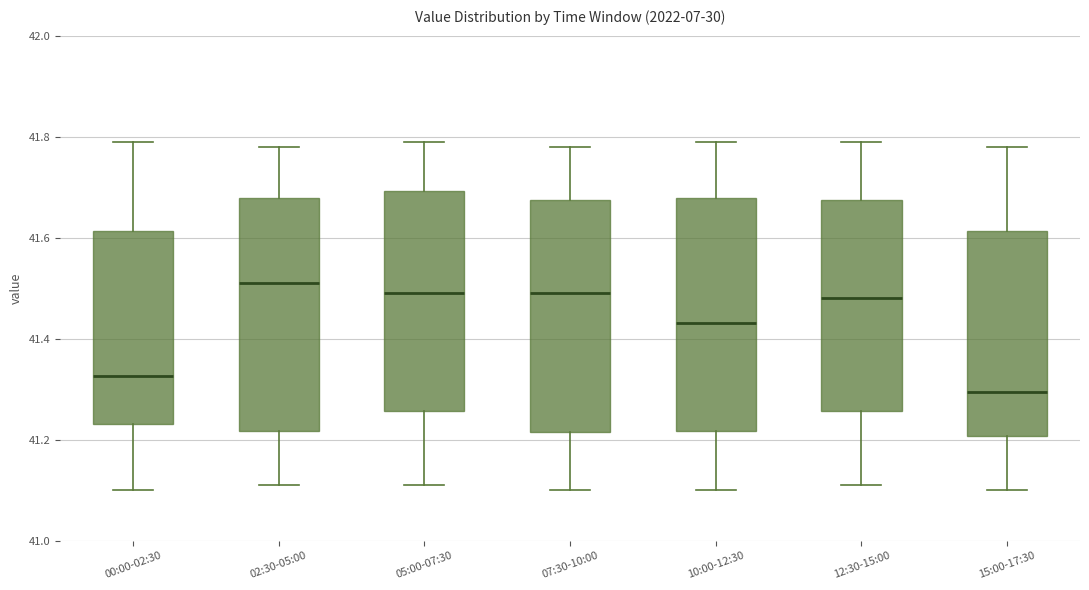

Which box has the highest median line?

02:30-05:00